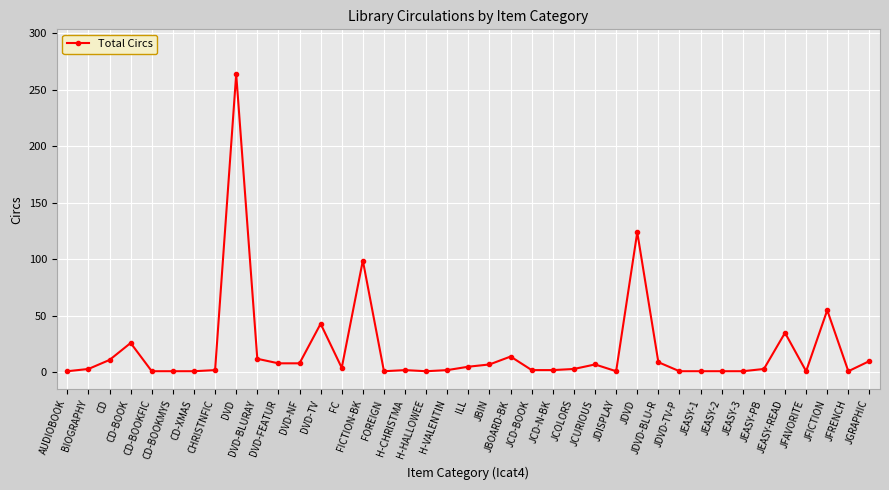

What is the sum of the values at JDVD-TV-P and H-VALENTIN?

3